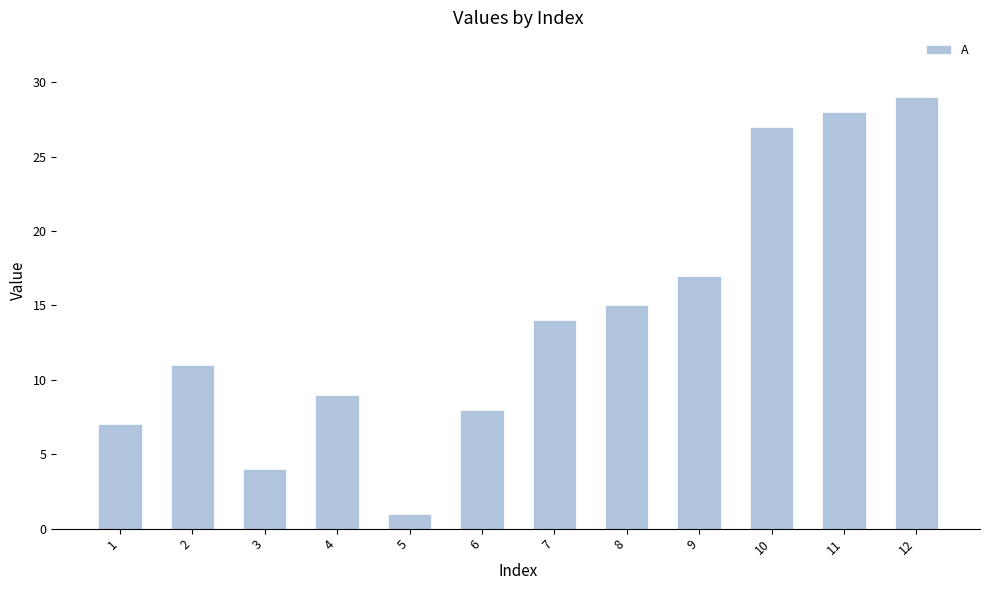

Does the chart contain stacked bars?

No